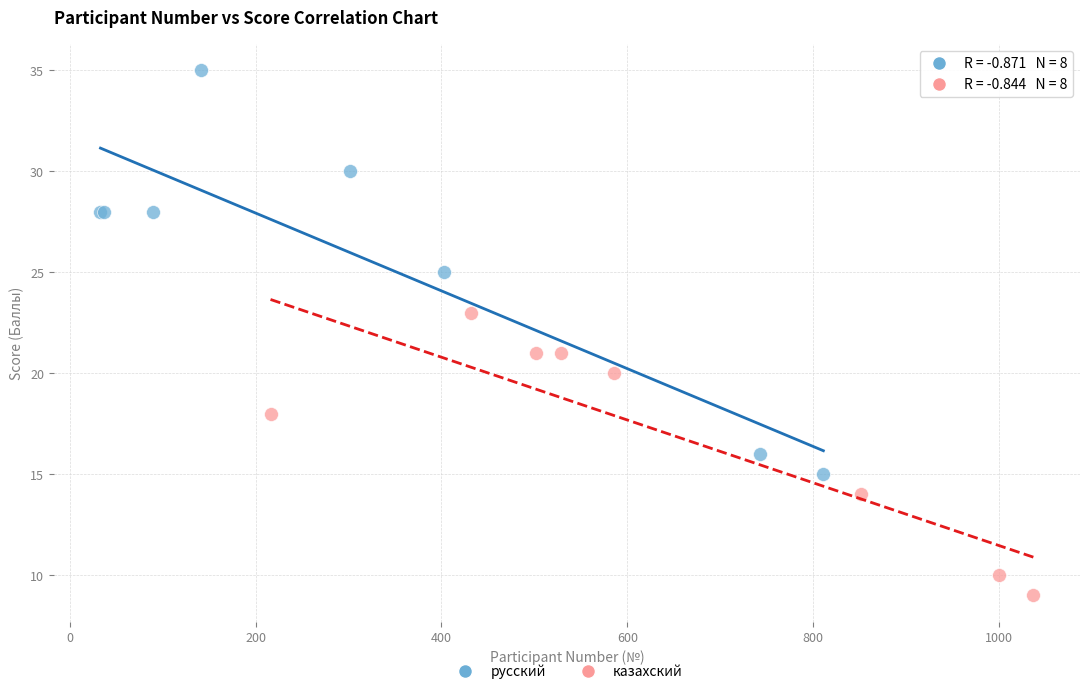

Which series reaches the maximum Y coordinate?

русский